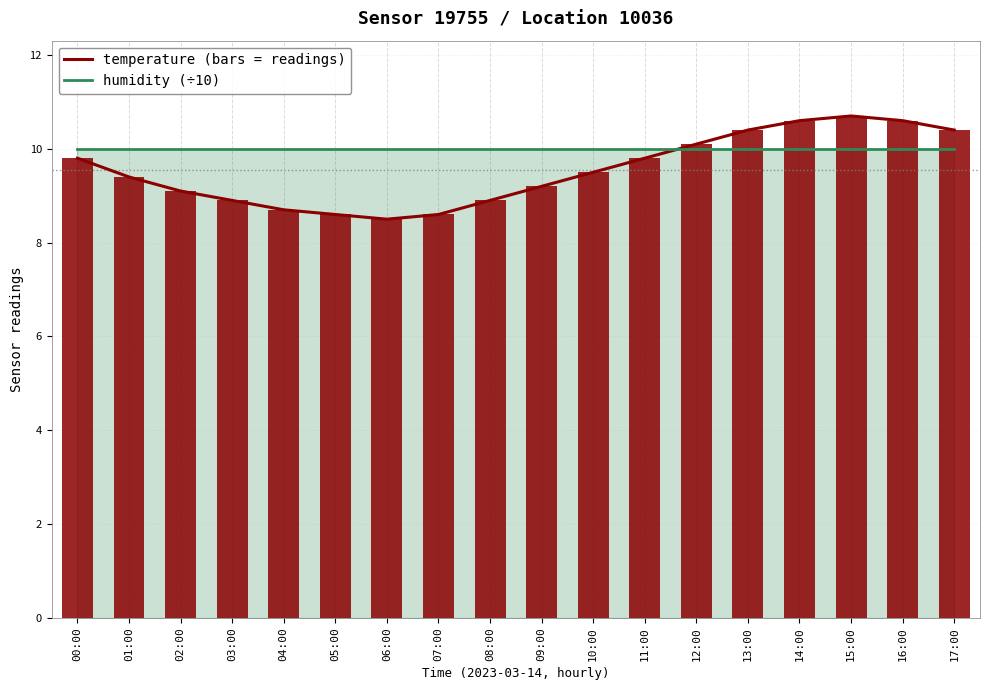

The chart shows a value of 14.3 at 17:00. True or false?

False